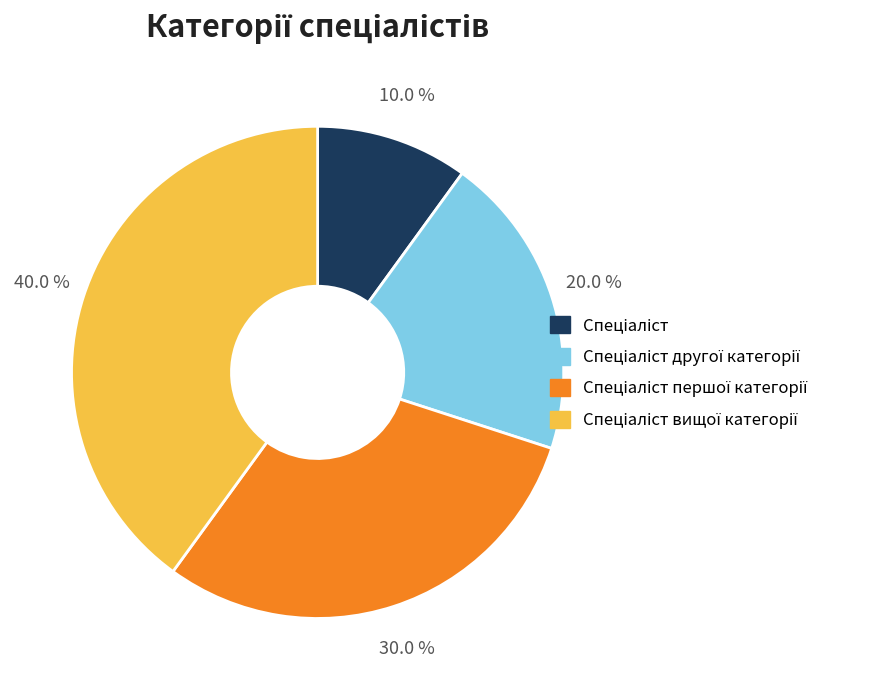

Is there any slice that represents more than half of the pie?

No